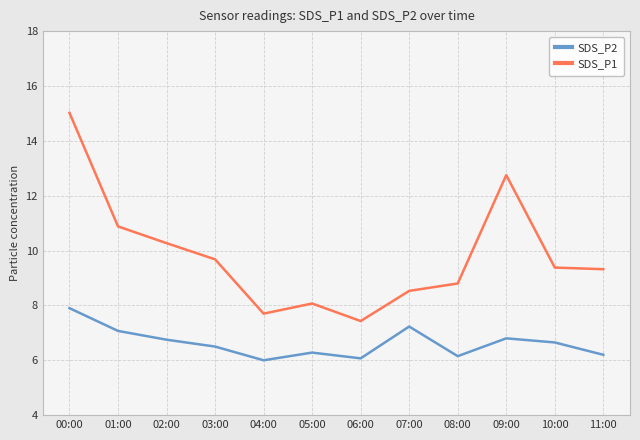

Rank the series at 01:00 from highest to lowest value.

SDS_P1, SDS_P2